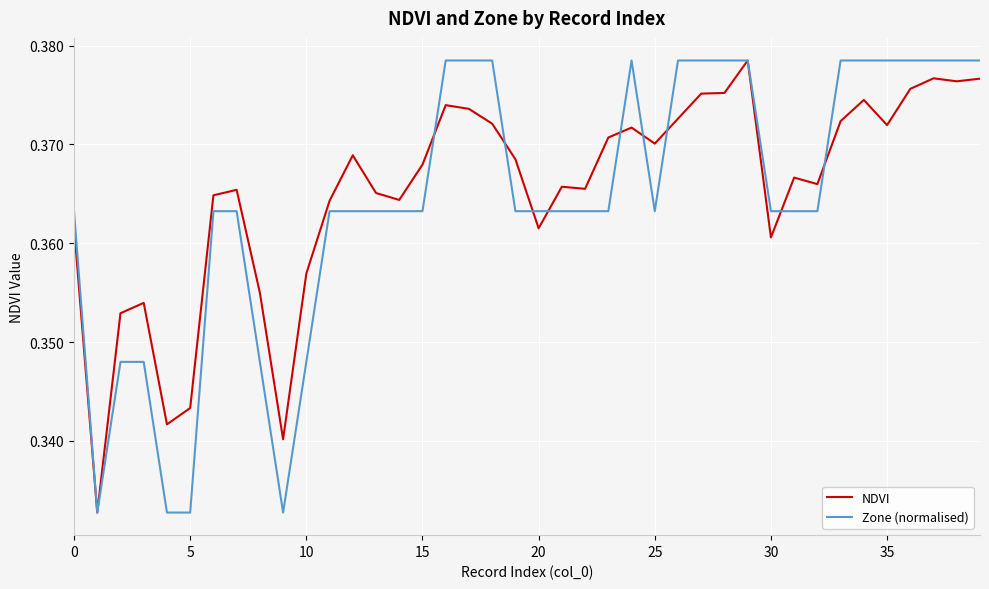

Does the chart have visible grid lines?

Yes